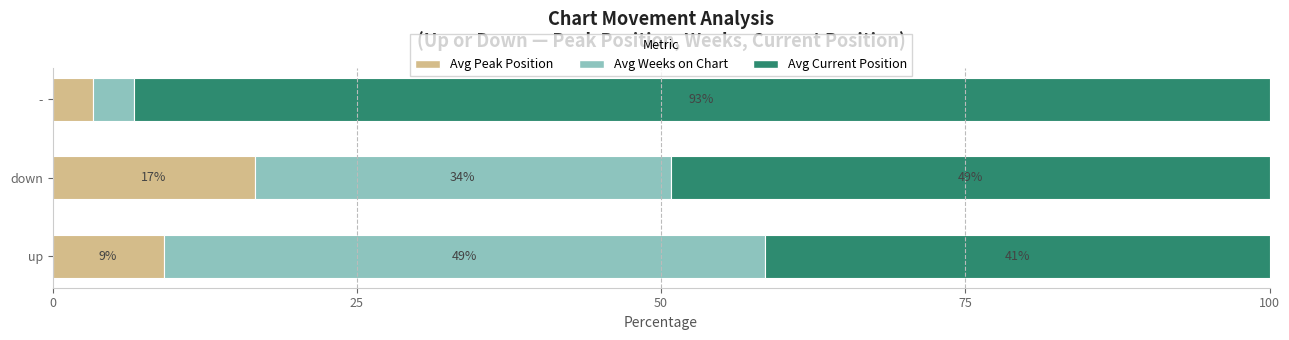

At how many categories does at least one series exceed 71?

1